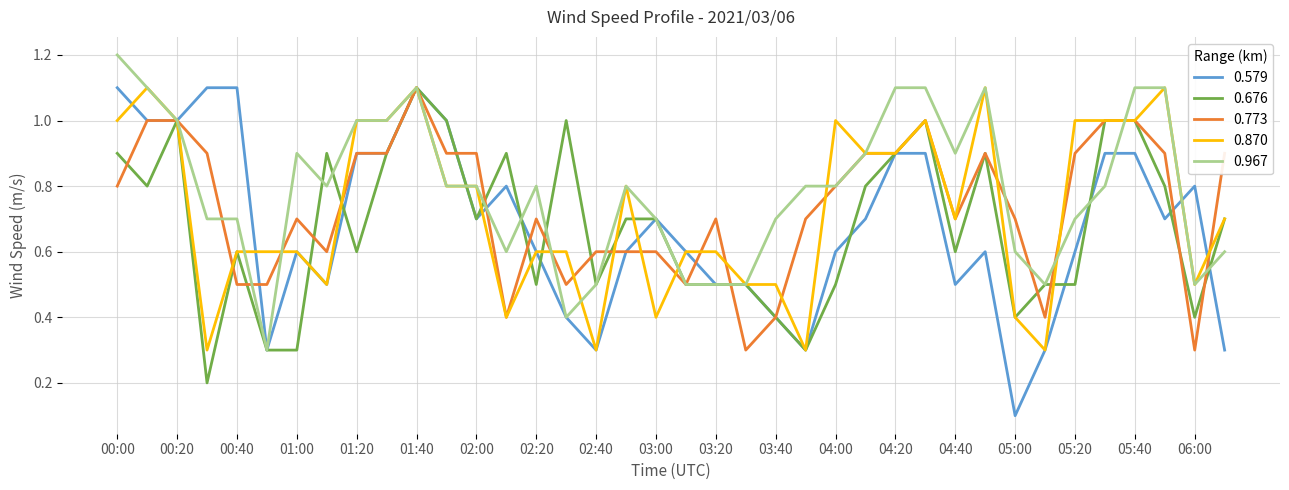

Which series has the largest range (max minus min)?

0.579